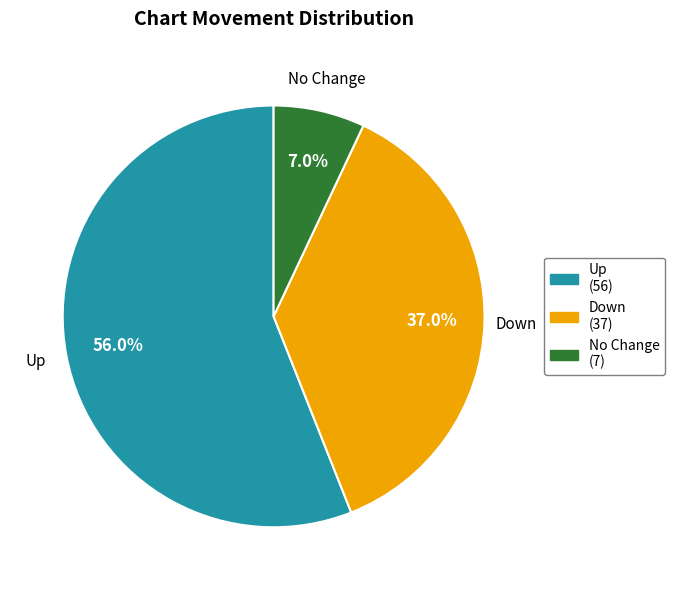

Does any single category account for the majority?

Yes